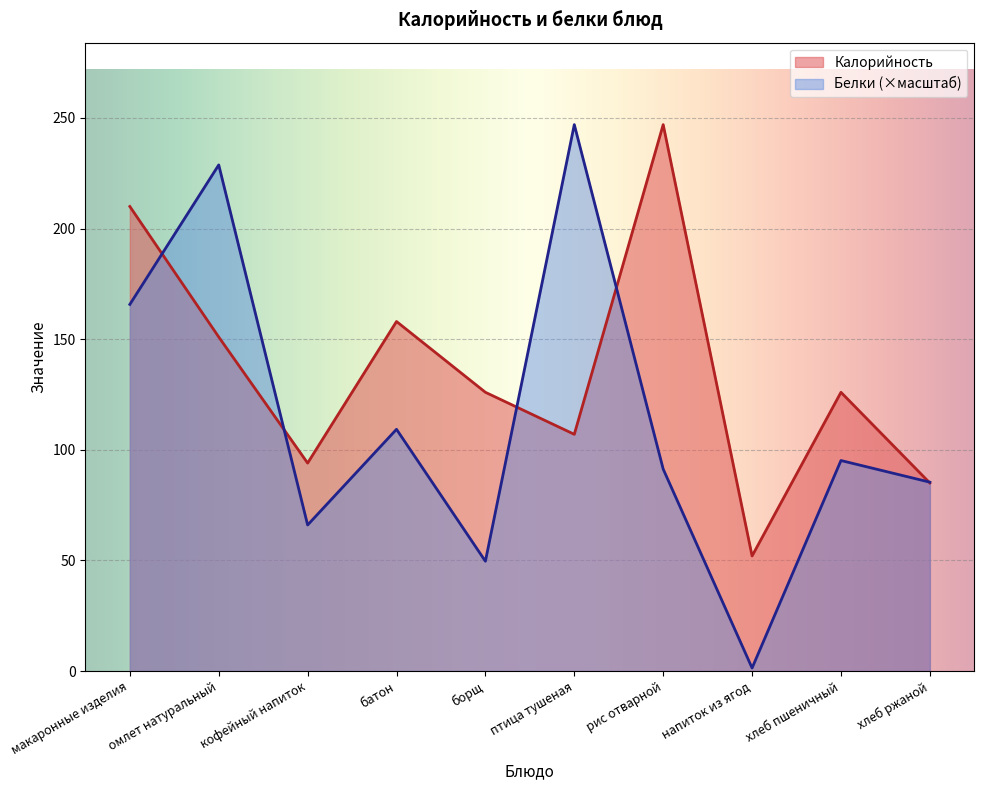

What position from the right is хлеб пшеничный?

2